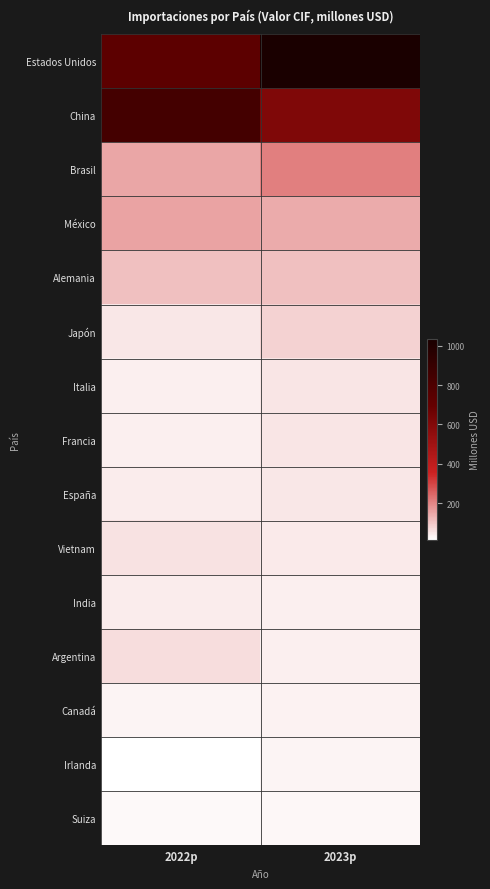

Which series has the largest range (max minus min)?

Estados Unidos